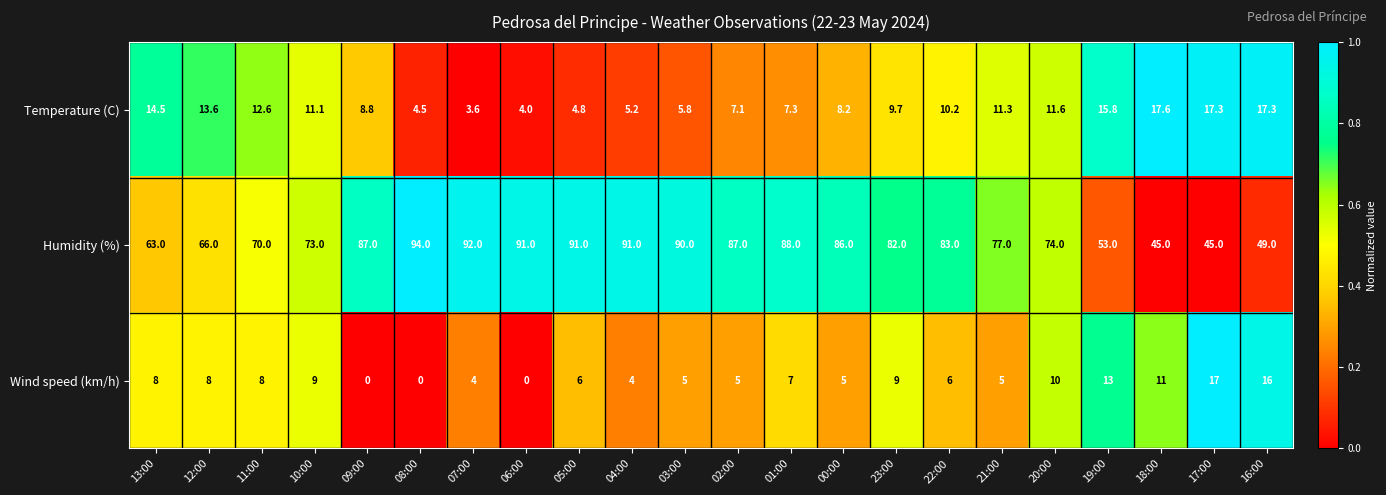

List the series in order of their peak value, lowest first.

Wind speed (km/h), Temperature (C), Humidity (%)